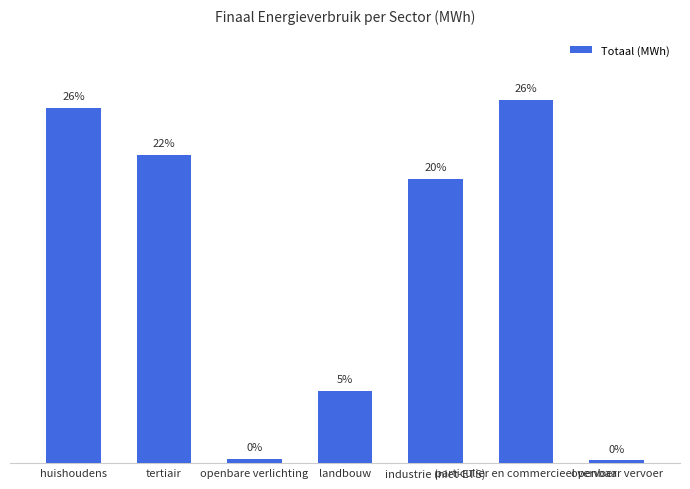

What is the difference between the maximum and minimum values?

192062.4